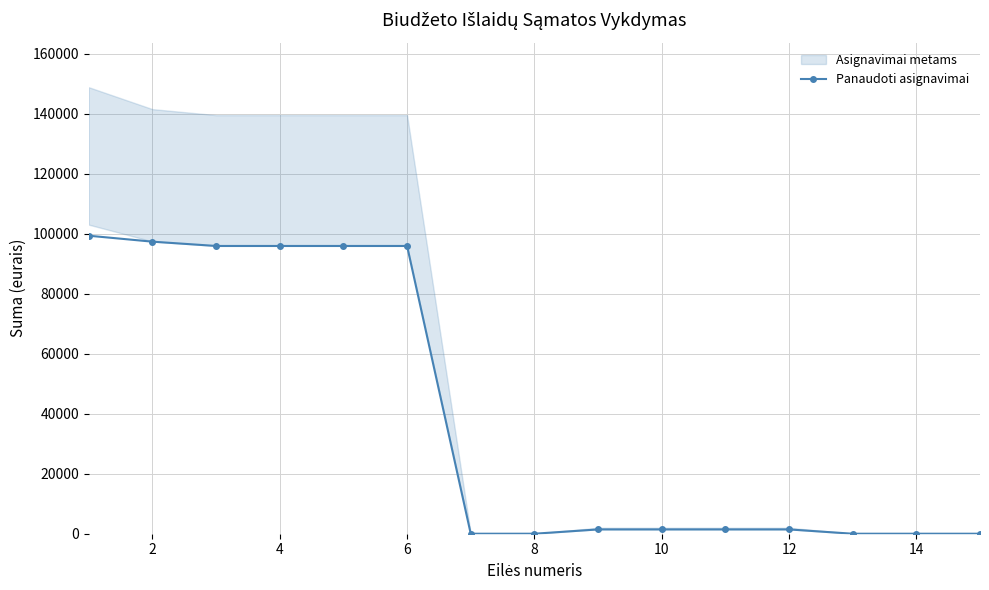

What is the greatest value displayed?

99312.6